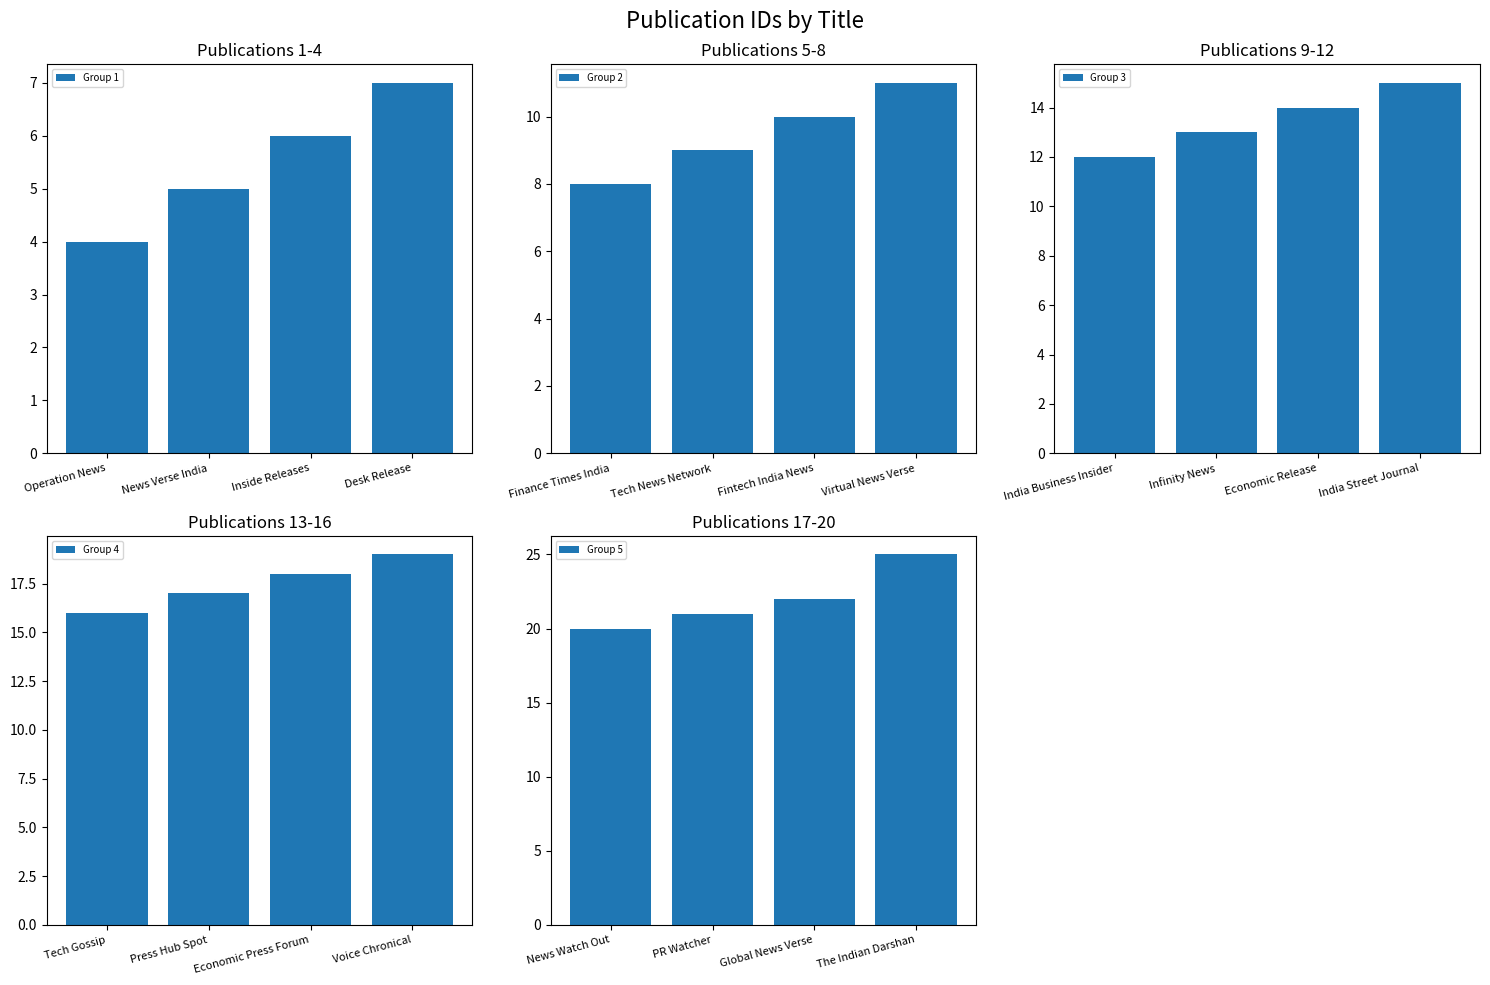

Reading left to right, extract all data points from this chart.

Group 1: 4	5	6	7
Group 2: 8	9	10	11
Group 3: 12	13	14	15
Group 4: 16	17	18	19
Group 5: 20	21	22	25